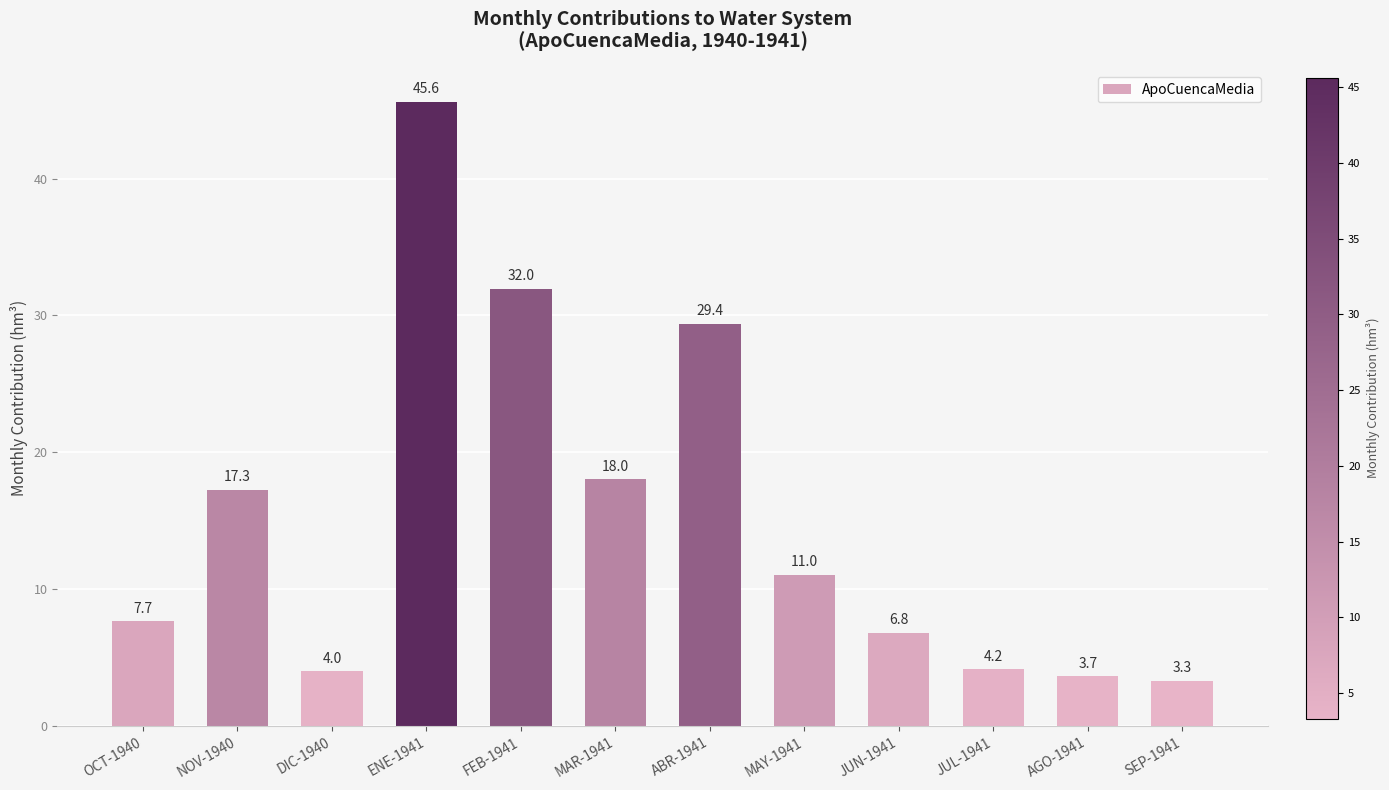

Reading left to right, transcribe all the data shown in this chart.

7.7	17.3	4.0	45.6	32.0	18.0	29.4	11.0	6.8	4.2	3.7	3.3